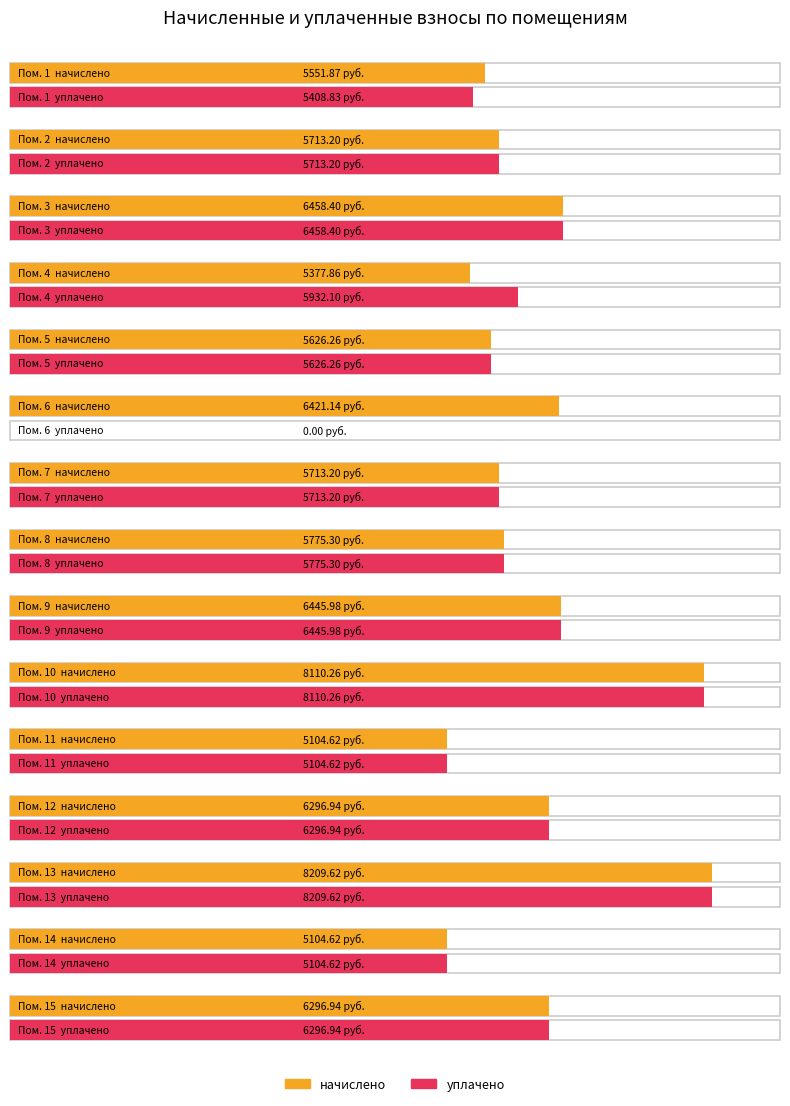

True or false: уплачено has a value of 6446.0 at 9.

True